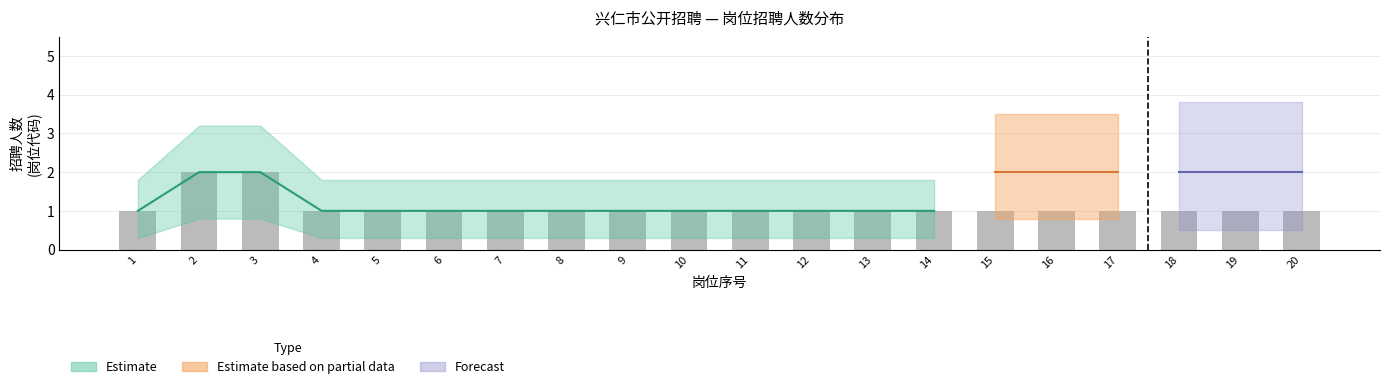

The chart shows a value of 2 at 9. True or false?

False